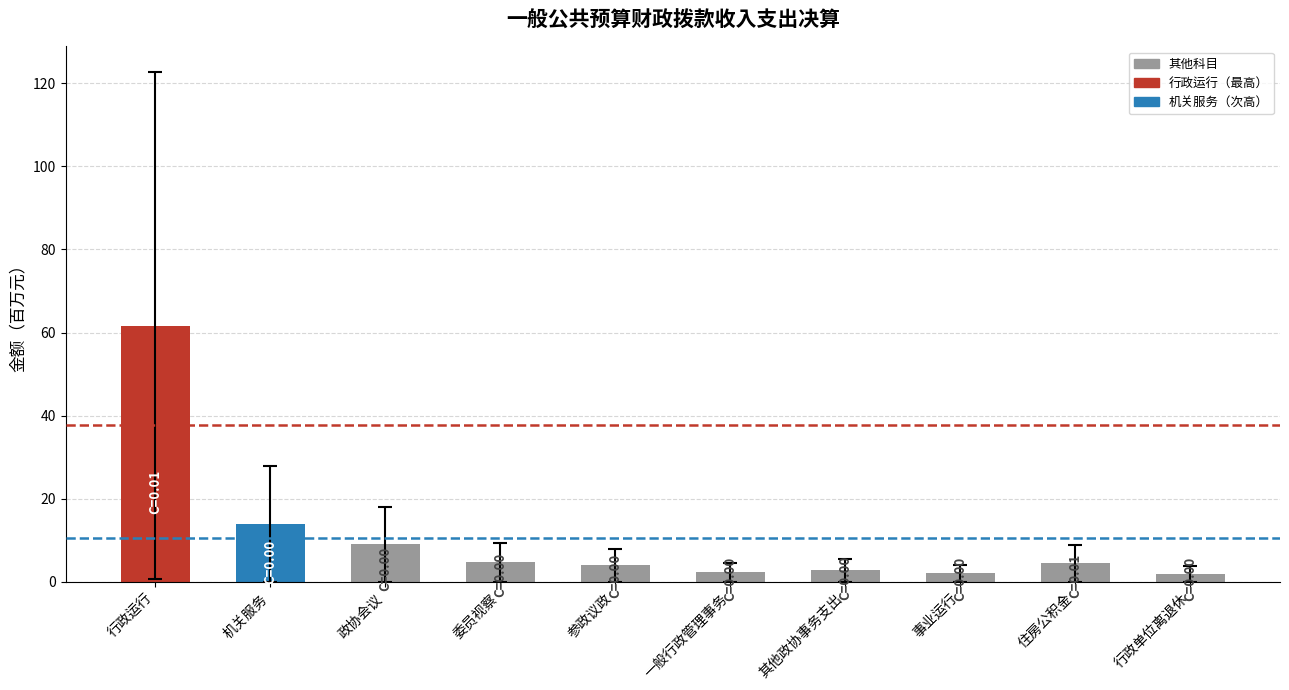

The value at 参政议政 is 4.0. True or false?

True